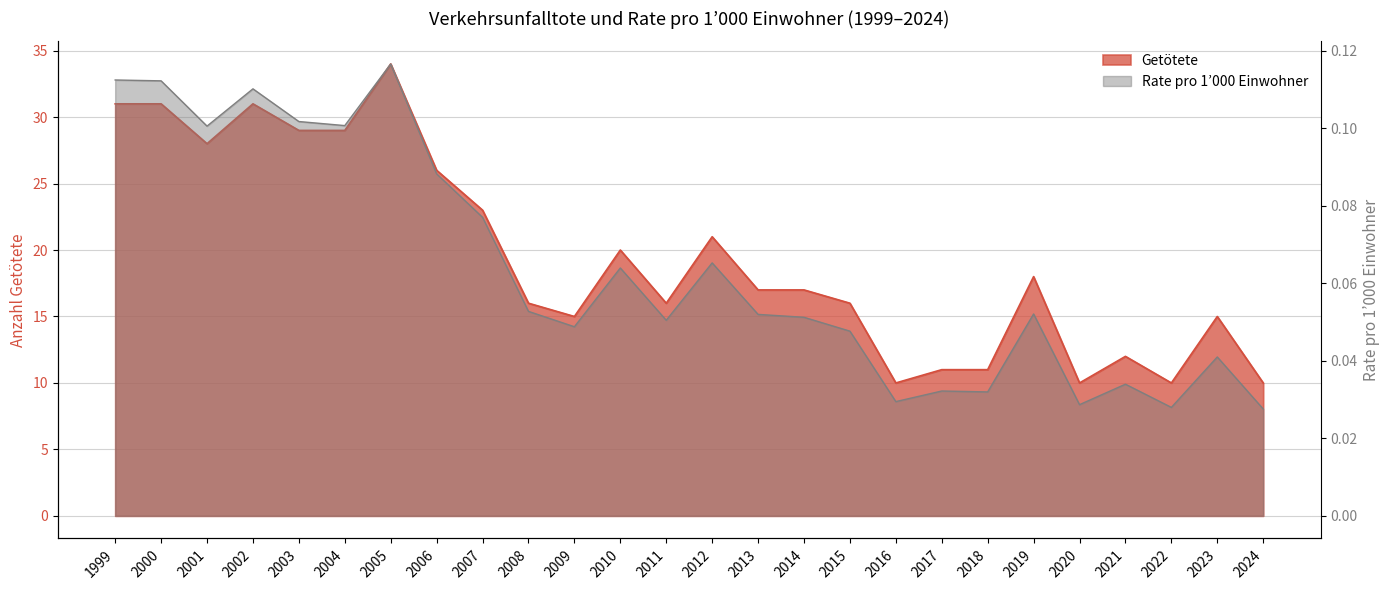

How many data points does each series have?

26